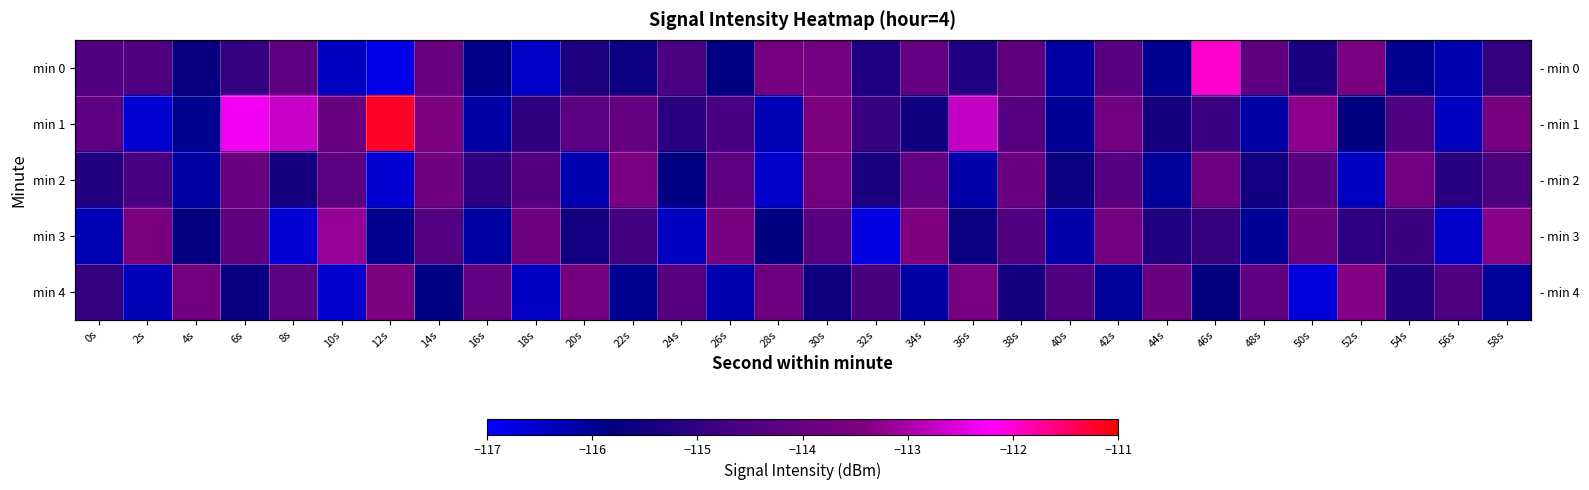

Between 26s and 54s, which series saw the biggest shift?

min 3